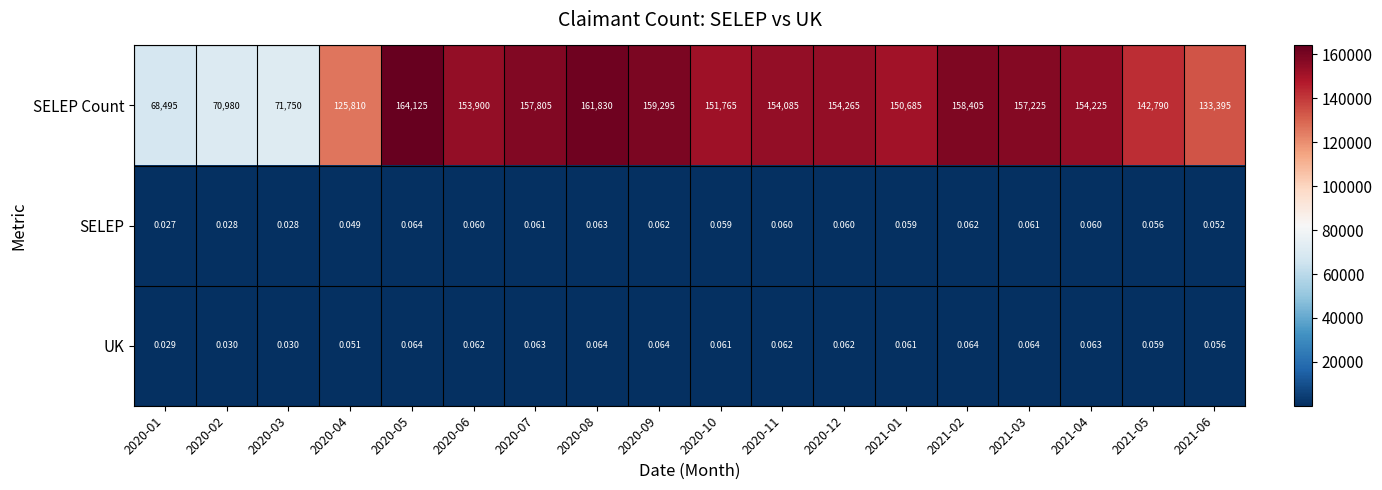

Which series has the largest total across all categories?

SELEP Count